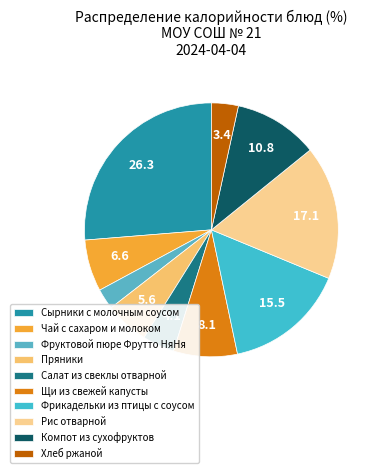

What percentage is the Сырники с молочным соусом slice, to the nearest percent?

26%